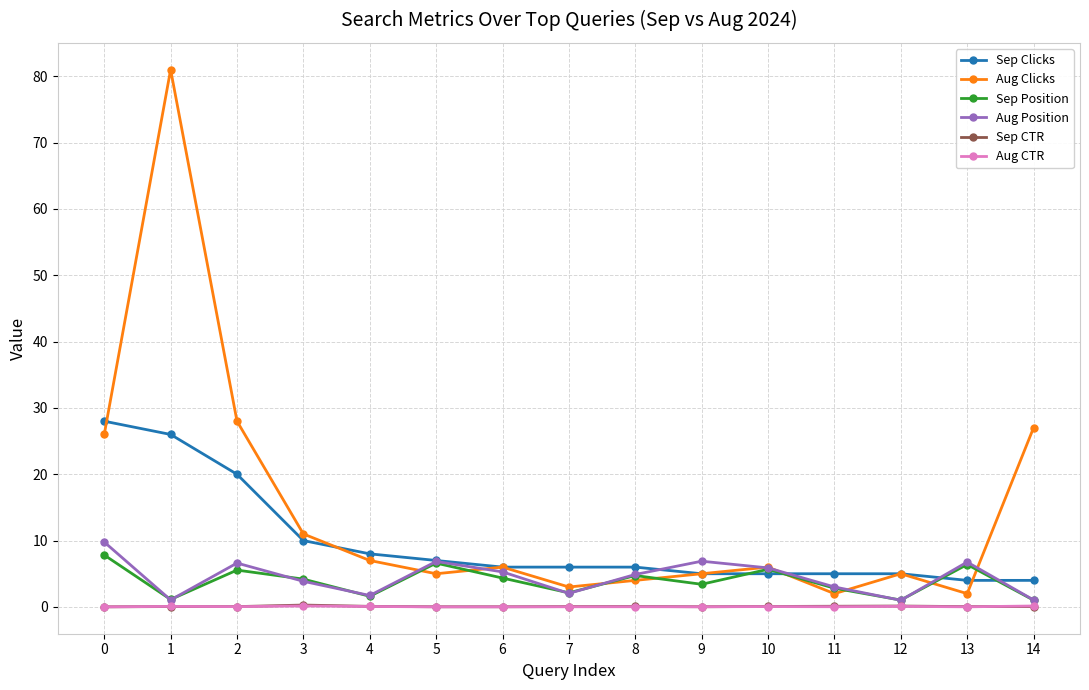

What is the greatest value displayed?

81.0